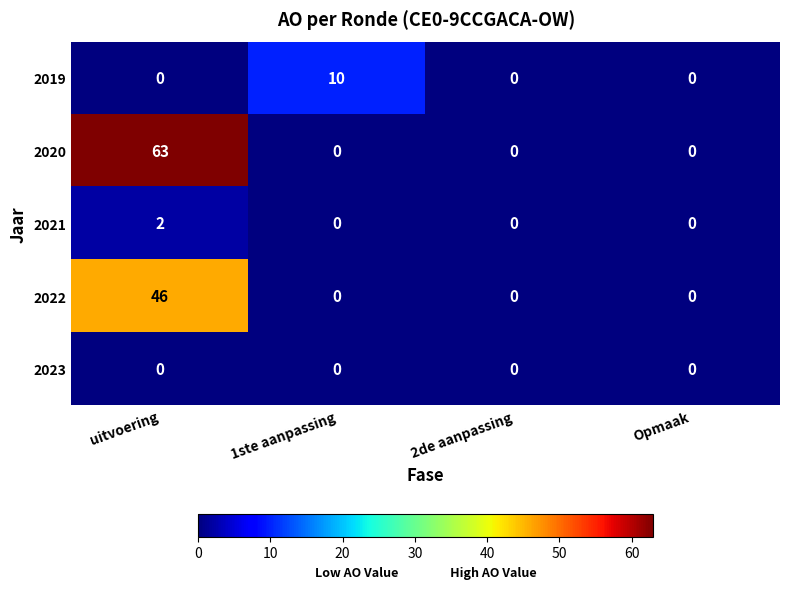

Which series has the largest total across all categories?

2020